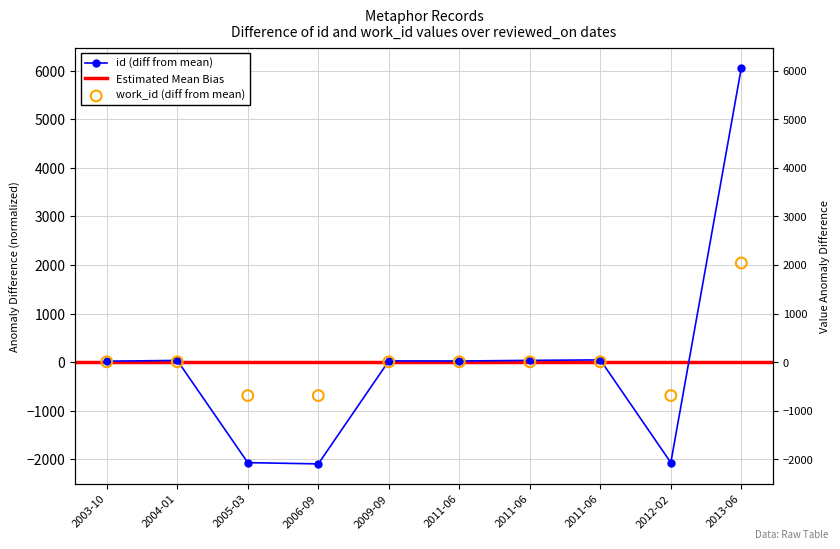

Which series contains the lowest Y value?

id